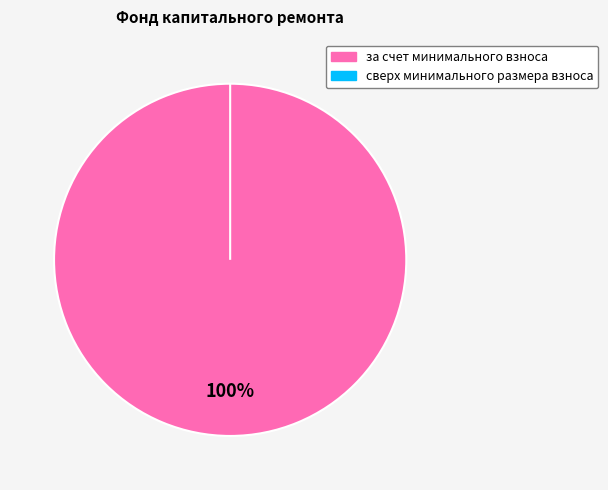

Does за счет минимального взноса account for over 50% of the chart?

Yes